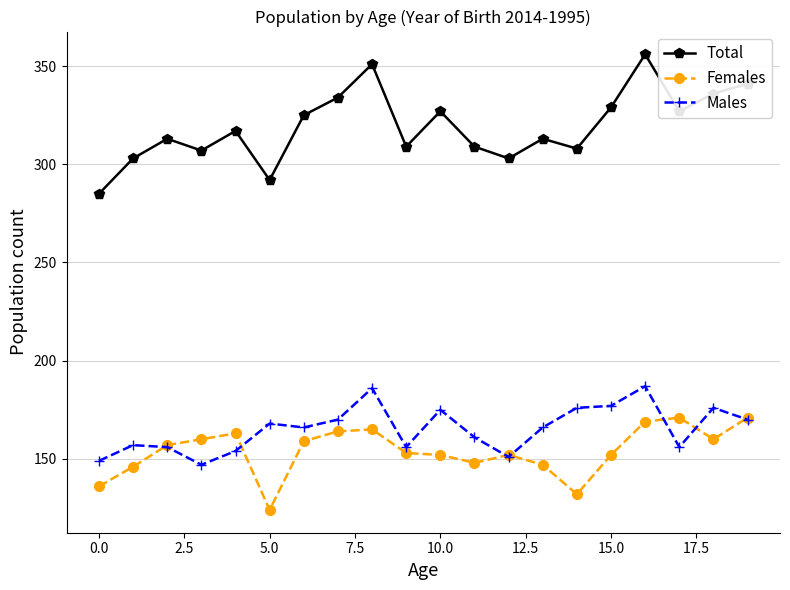

What is the value of the Females point at the 11th from the left?

152